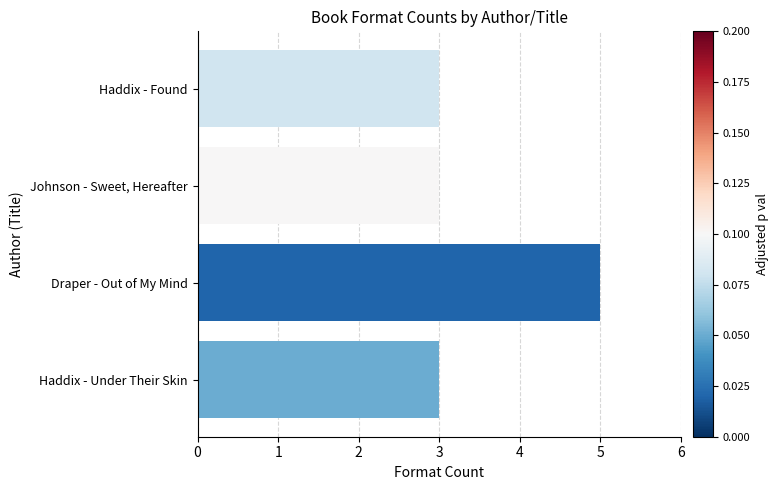

What is the sum of the values at Haddix - Found and Haddix - Under Their Skin?

6